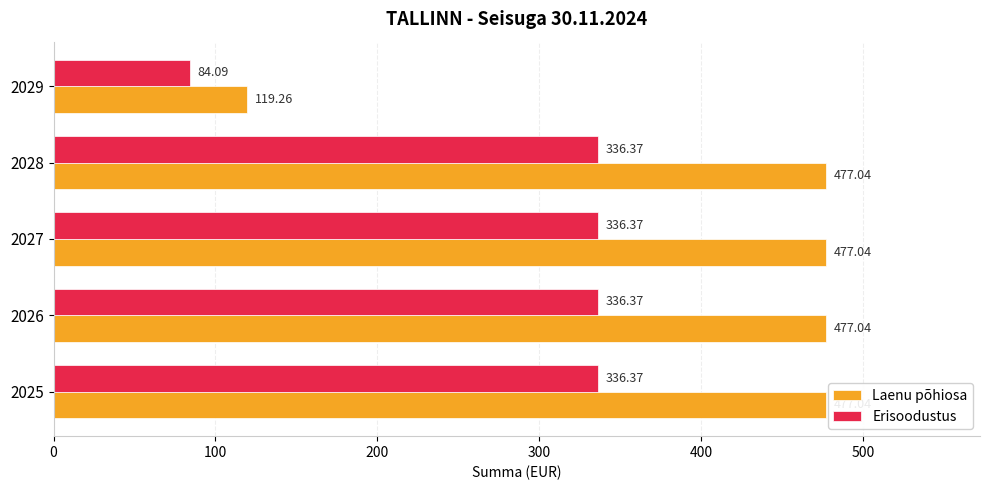

Rank the series by their maximum value, from lowest to highest.

Erisoodustus, Laenu põhiosa